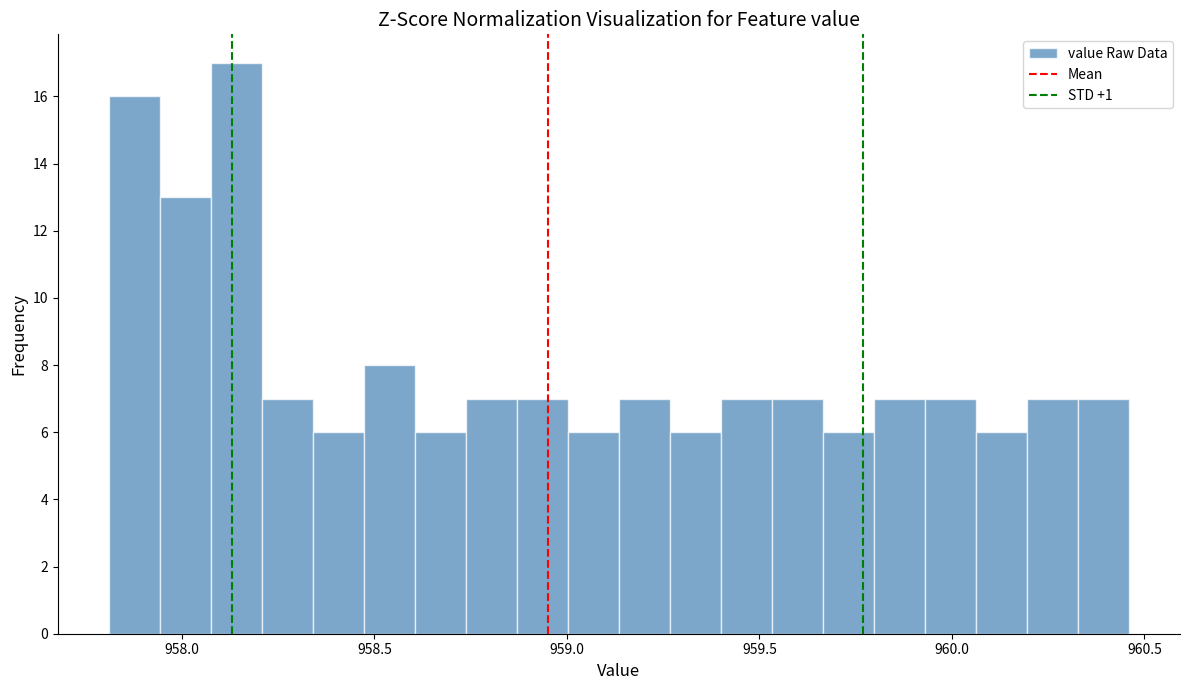

Around what value on the x-axis is the tallest bar? Give the approximate position of its centre, as read against the axis.

958.15